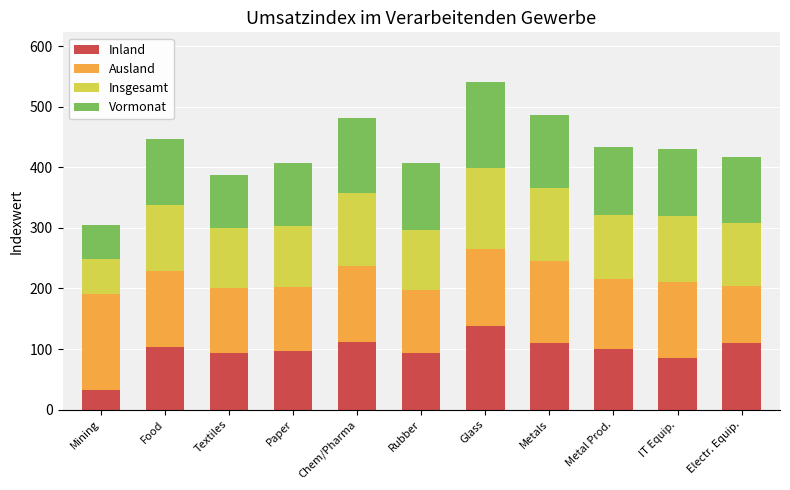

How many values in the Inland series are below 100?

5